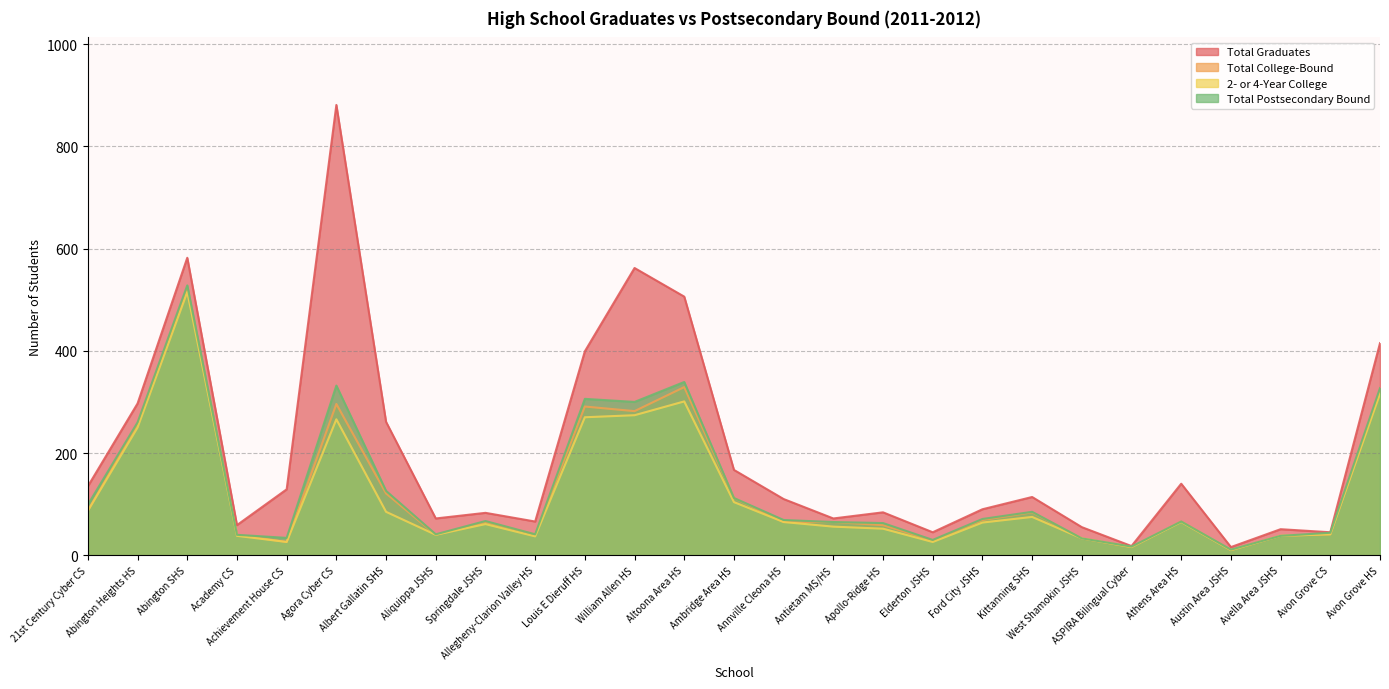

True or false: Total College-Bound and Total Graduates cross at least once.

False